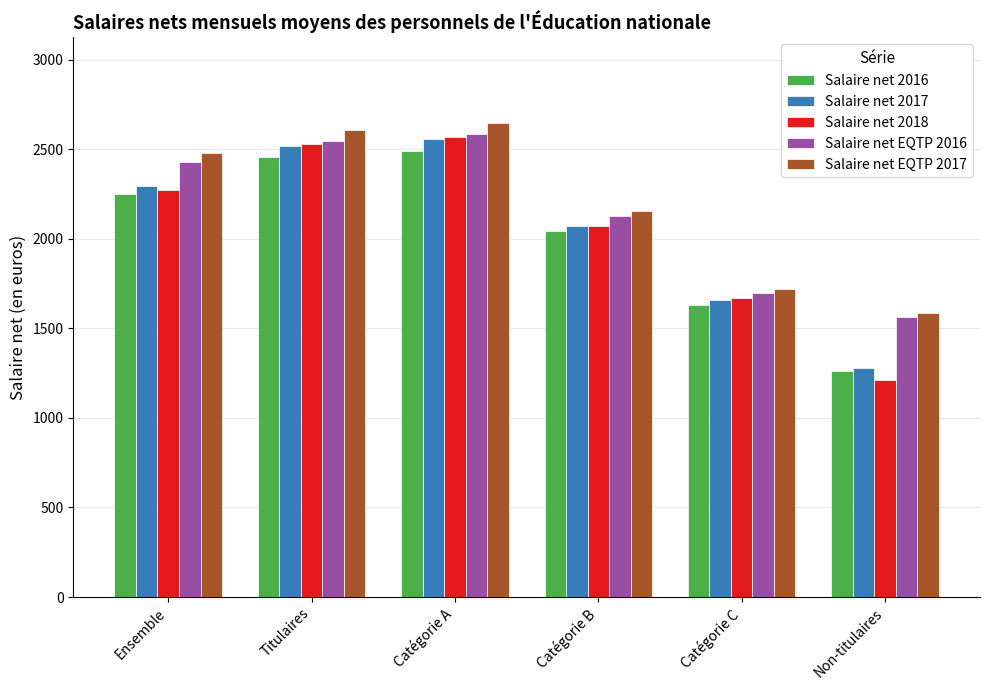

True or false: Salaire net 2016 has a value of 2439 at Catégorie C.

False